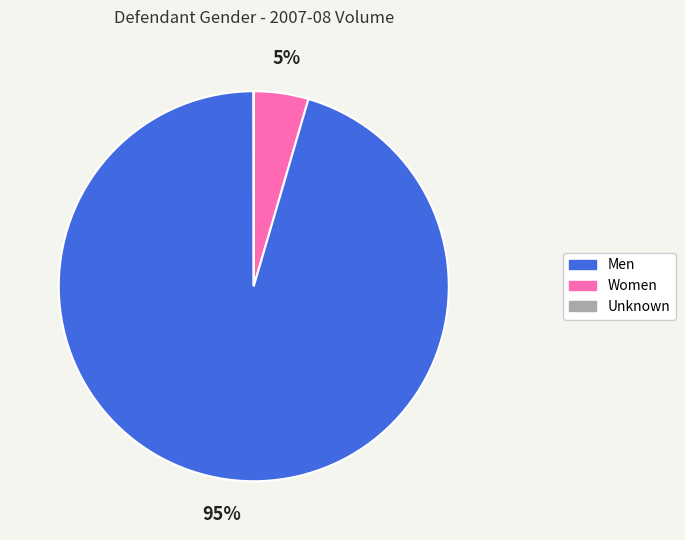

Is there any slice that represents more than half of the pie?

Yes